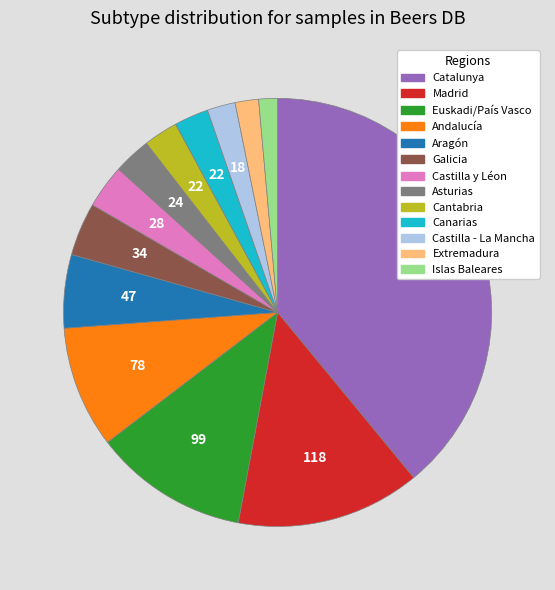

Is it true that Extremadura is 2% of the pie?

True